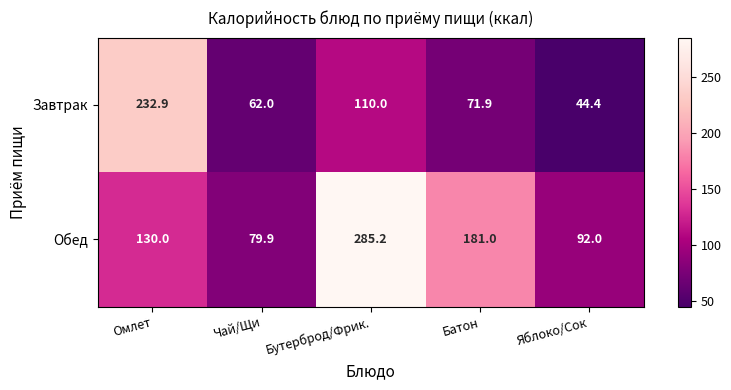

How many data points in Завтрак are above 71?

3